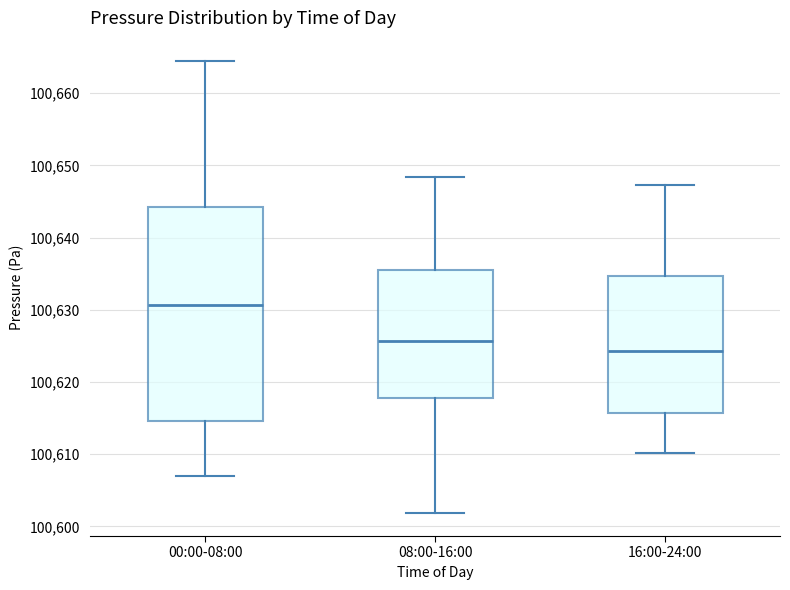

Reading left to right, read every box against the y-axis: the position of its median line, the range the box covers, and the ends of its whiskers. The values are not printed on the chart, so give them approximately, as read against the axis.

00:00-08:00: median 100631, box 100615 to 100644, whiskers 100607 to 100665
08:00-16:00: median 100626, box 100618 to 100635, whiskers 100602 to 100648
16:00-24:00: median 100624, box 100616 to 100635, whiskers 100610 to 100647